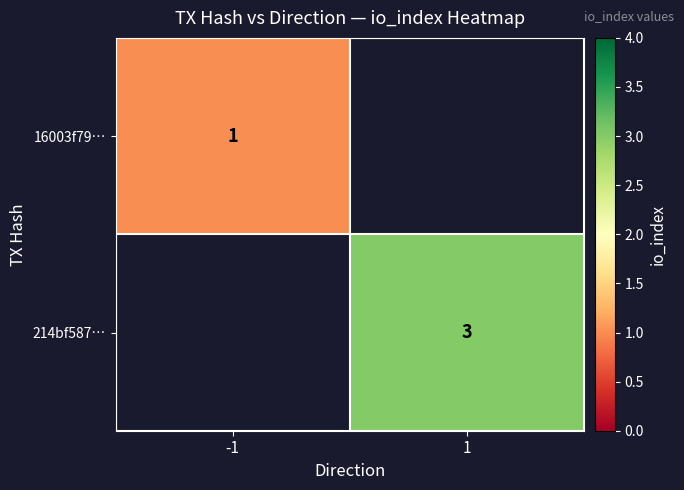

Which label corresponds to the largest value in the chart?

1